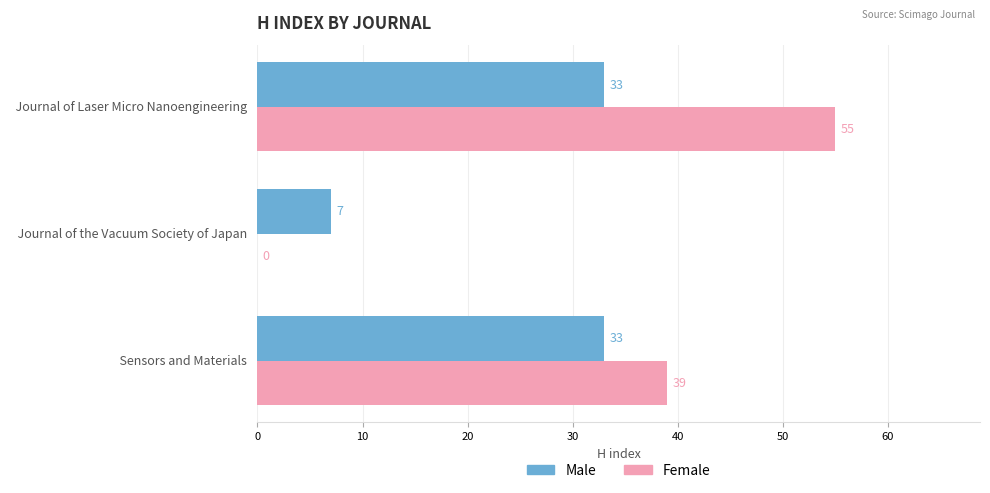

What is the sum of all Male values?

73